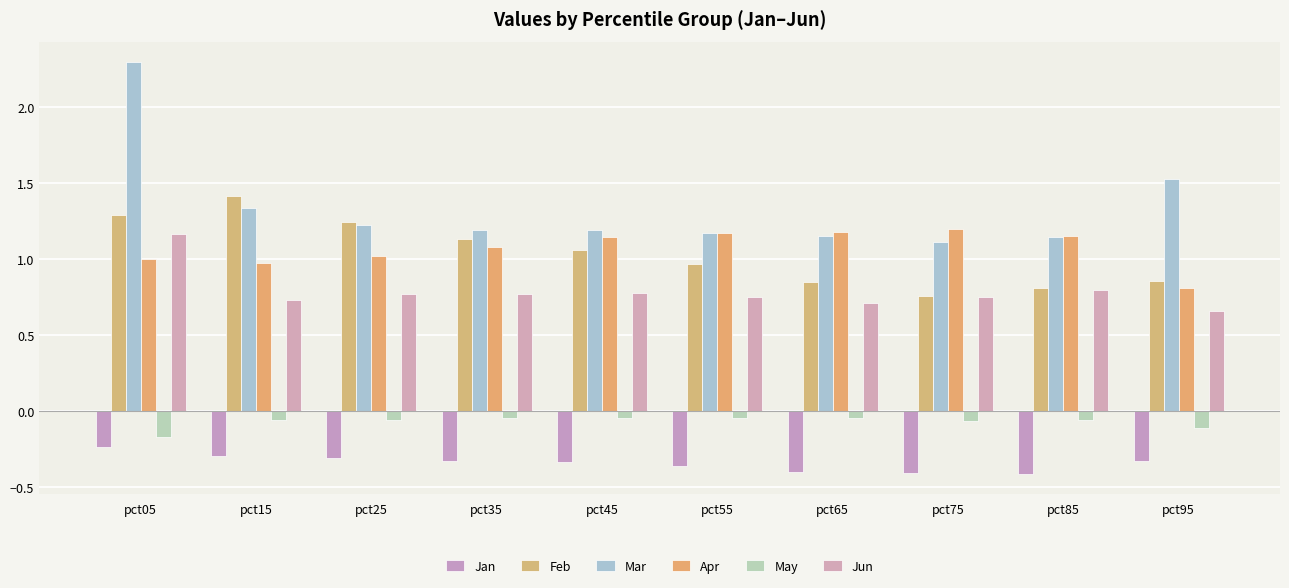

Count the Jun values in the range 0 to 1.

9